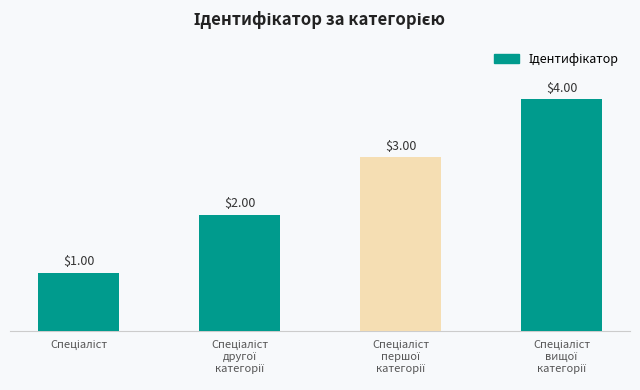

What is the difference between the maximum and minimum values?

3